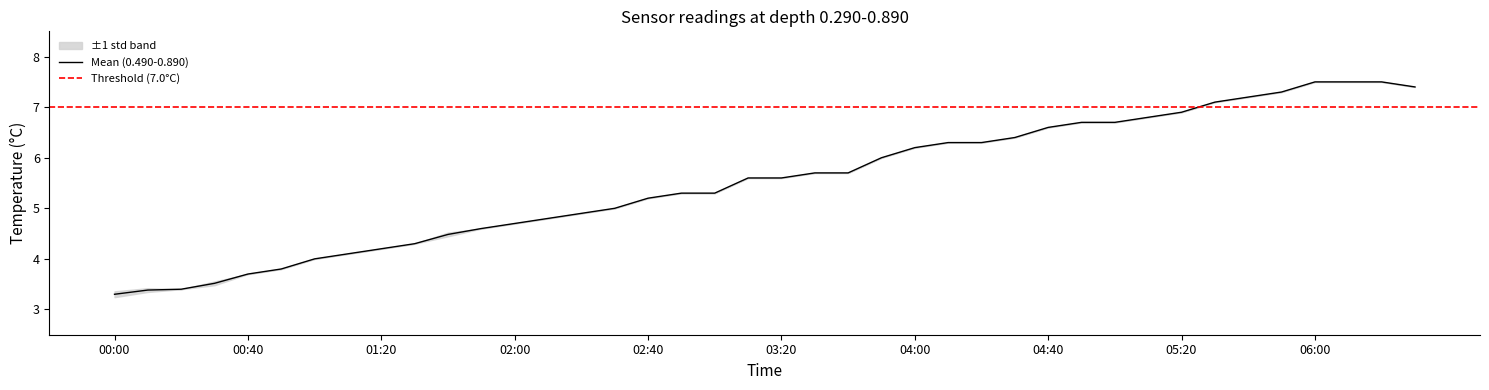

Does the chart have visible grid lines?

No